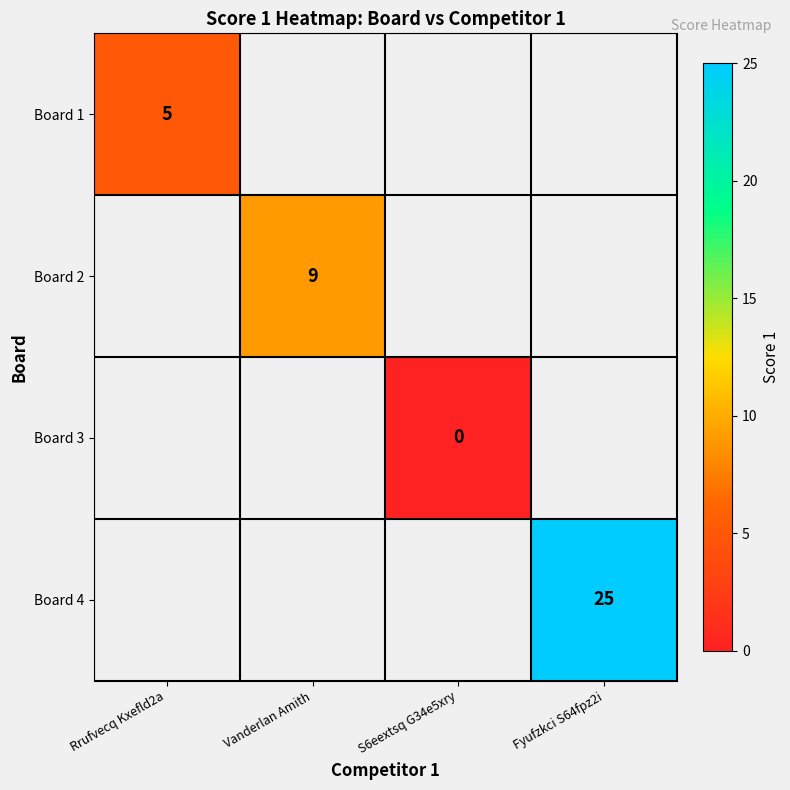

Rank the categories by Board 2 value from lowest to highest.

Rrufvecq Kxefld2a, Vanderlan Amith, S6eextsq G34e5xry, Fyufzkci S64fpz2i